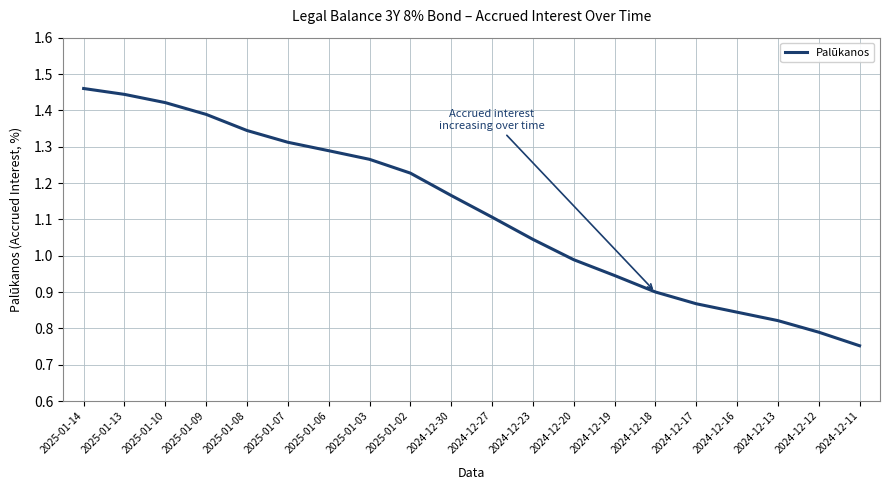

True or false: the data has more than 2 interior local peaks.

False